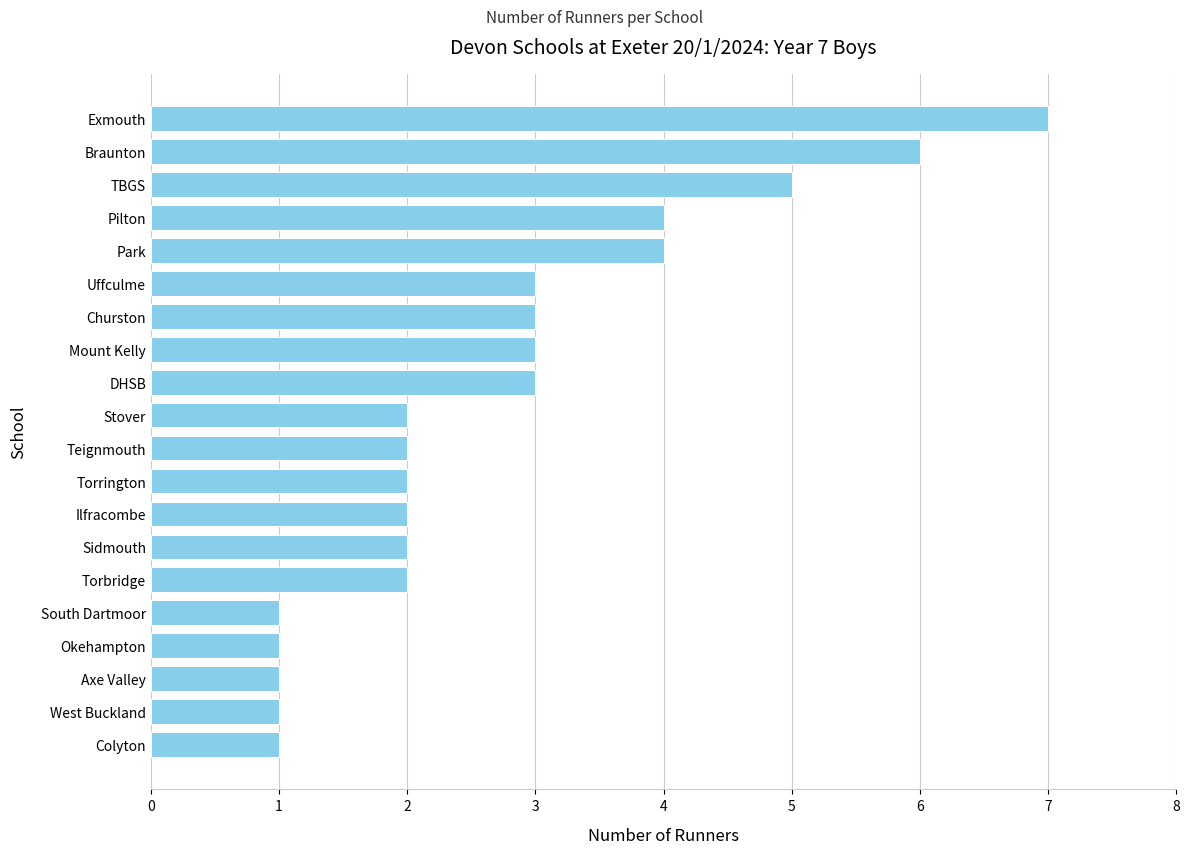

What is the smallest value displayed?

1